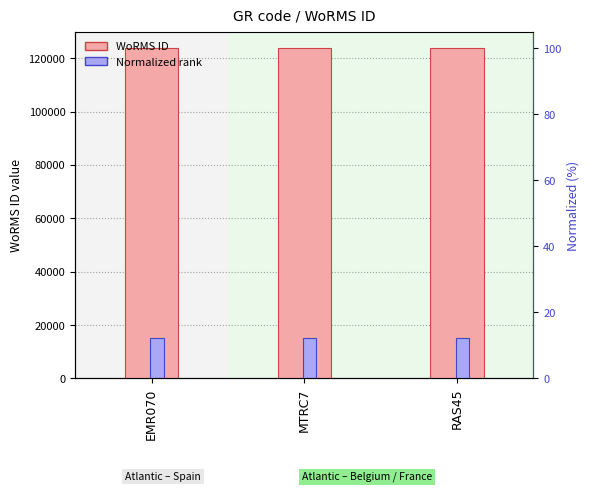

Reading left to right, extract all data points from this chart.

WoRMS ID: EMR070=123776	MTRC7=123776	RAS45=123776
Normalized rank: EMR070=15000	MTRC7=15000	RAS45=15000